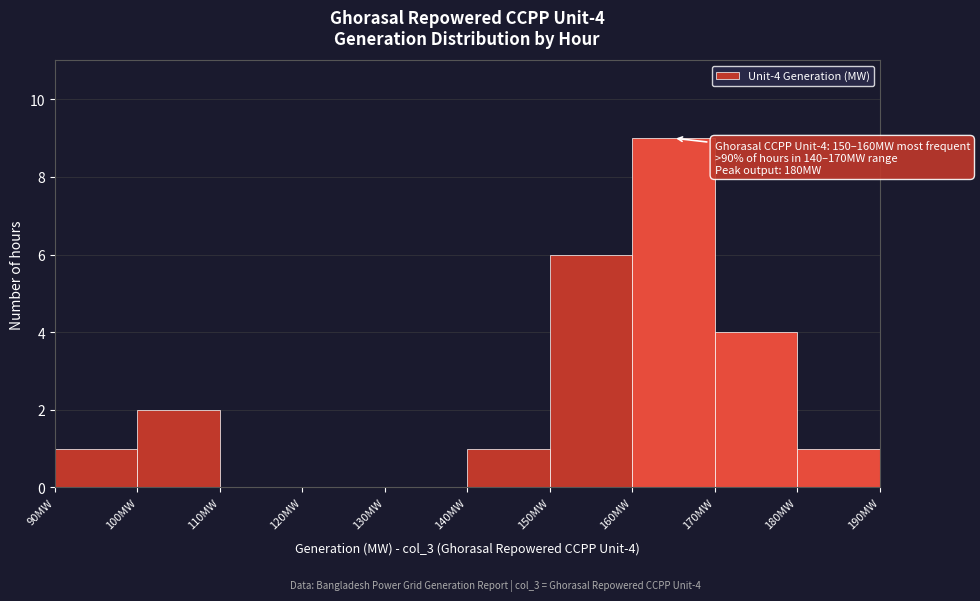

Which range on the x-axis has the tallest bar?

160 to 170